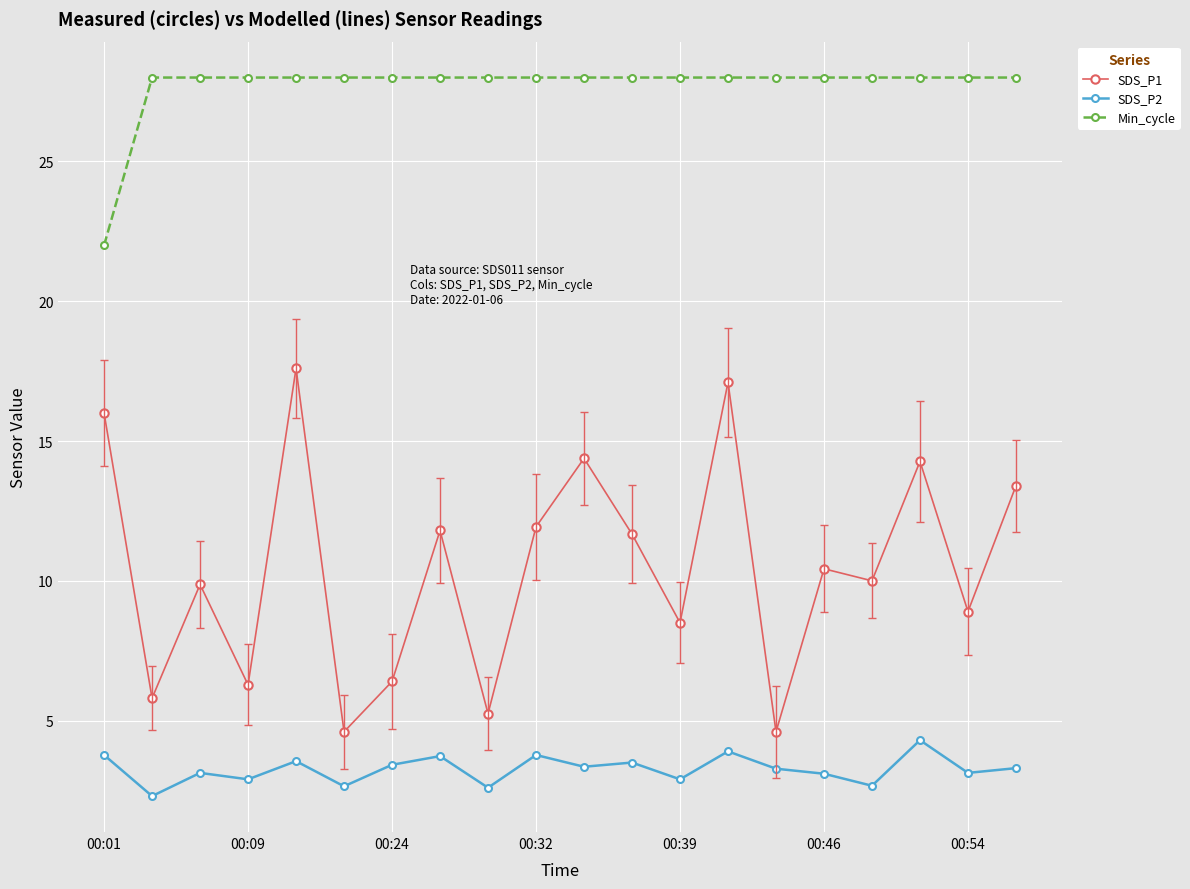

What is the value of the SDS_P1 point at the 5th from the left?

17.6